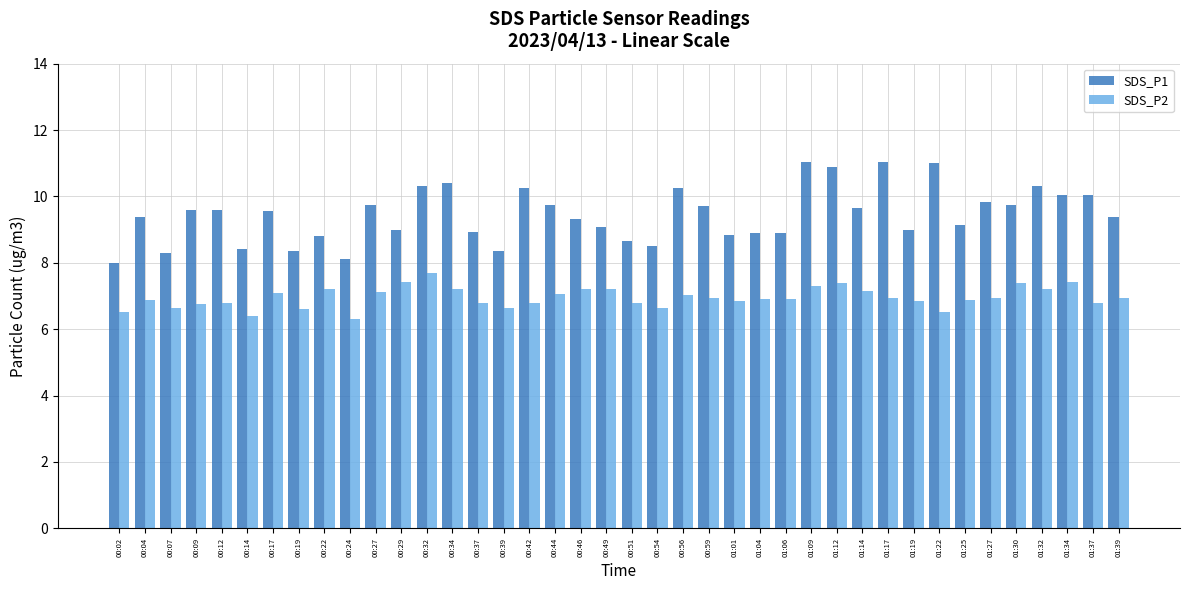

The value of SDS_P2 at 01:01 is 2.8. True or false?

False